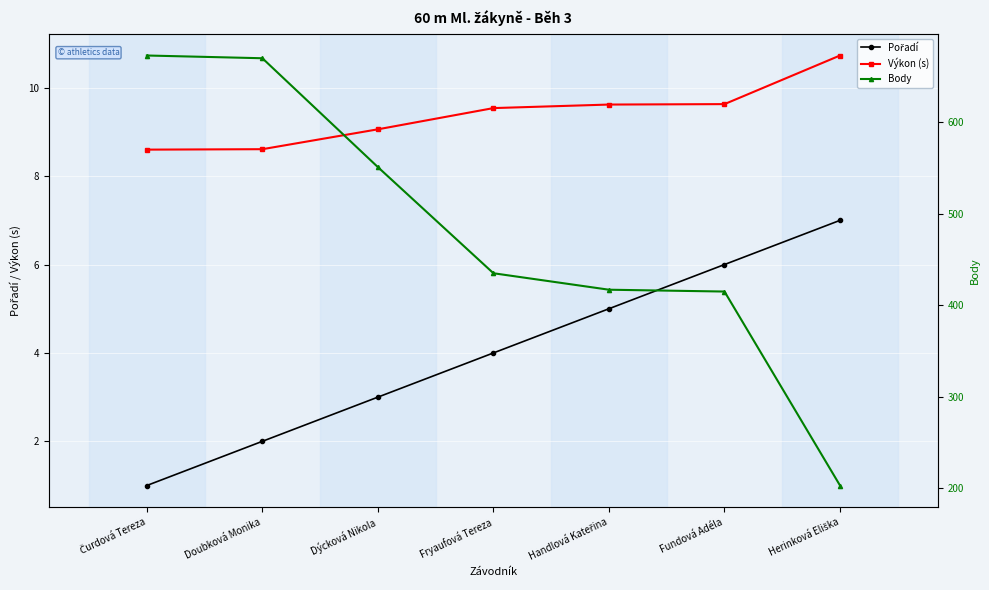

Reading left to right, list all the values displayed in this chart.

Pořadí: 1.0	2.0	3.0	4.0	5.0	6.0	7.0
Výkon (s): 8.6	8.6	9.1	9.5	9.6	9.6	10.7
Body: 673.0	670.0	551.0	435.0	417.0	415.0	203.0